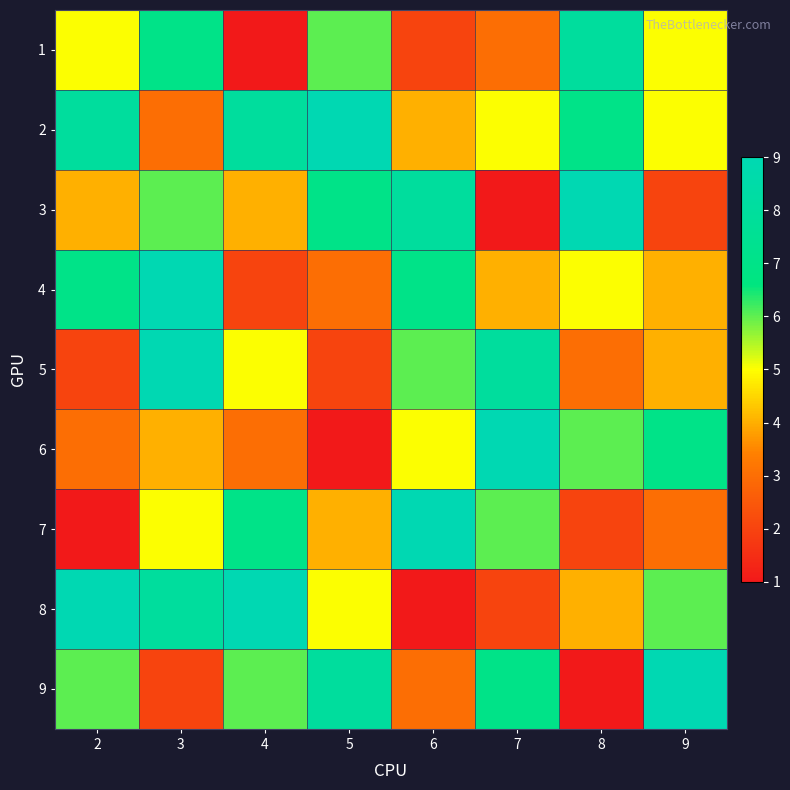

Between 8 and 4, which is larger?

8